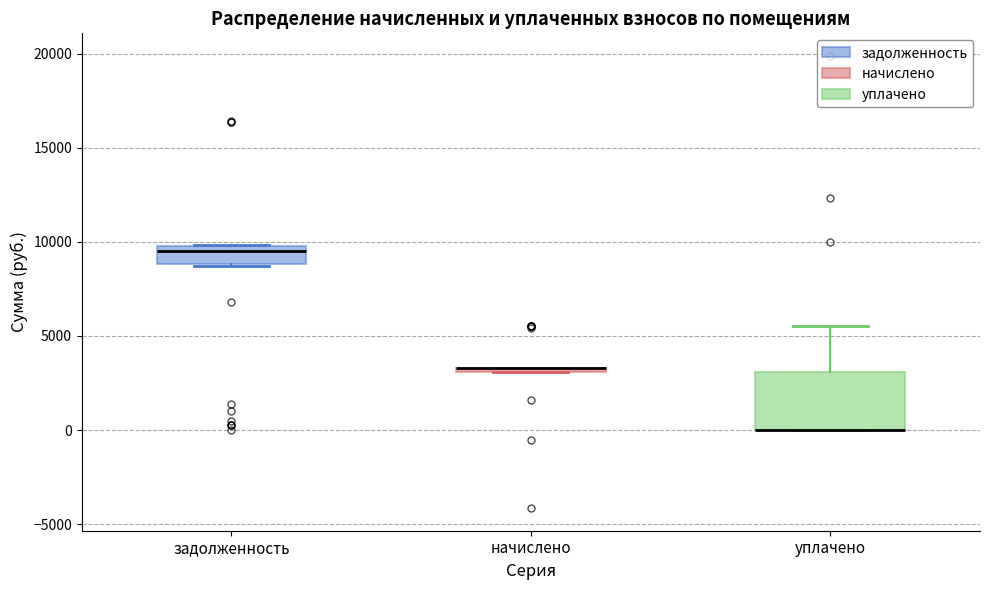

Where does the upper whisker of the box for уплачено end on the y-axis? The values are not printed on the chart, so give them approximately, as read against the axis.

5500